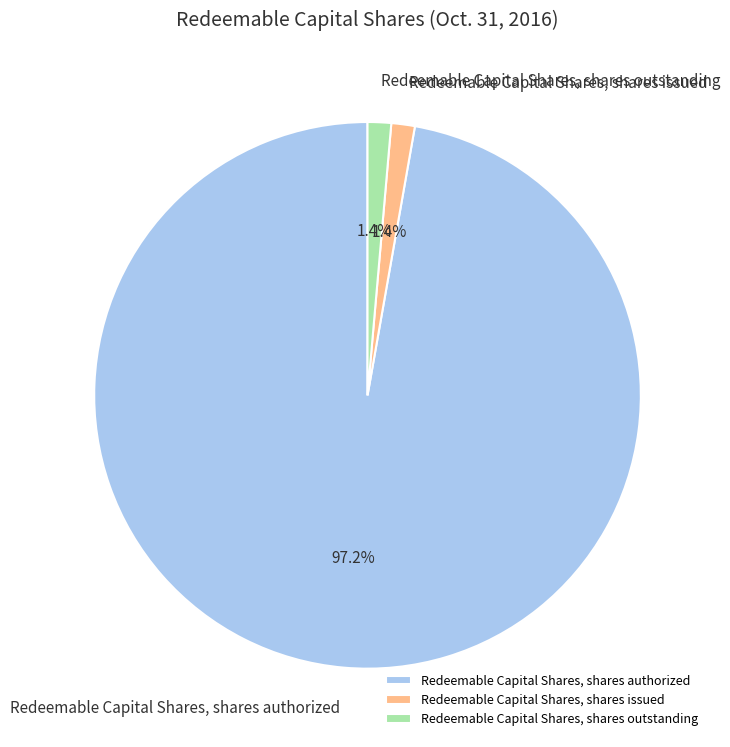

Is it true that Redeemable Capital Shares, shares issued is 1% of the pie?

True